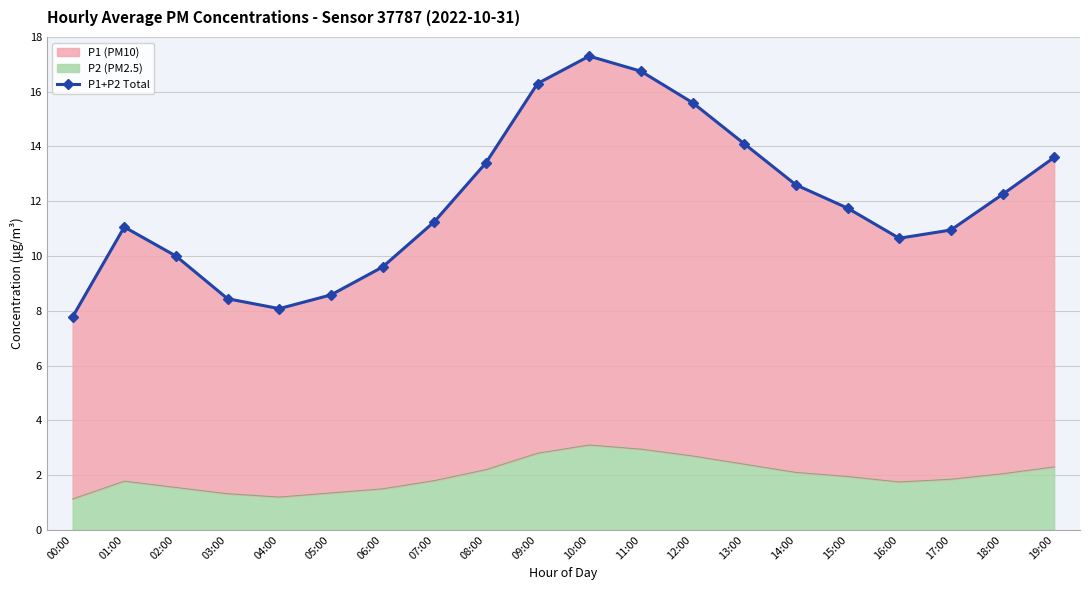

The value at 15:00 is 19.9. True or false?

False